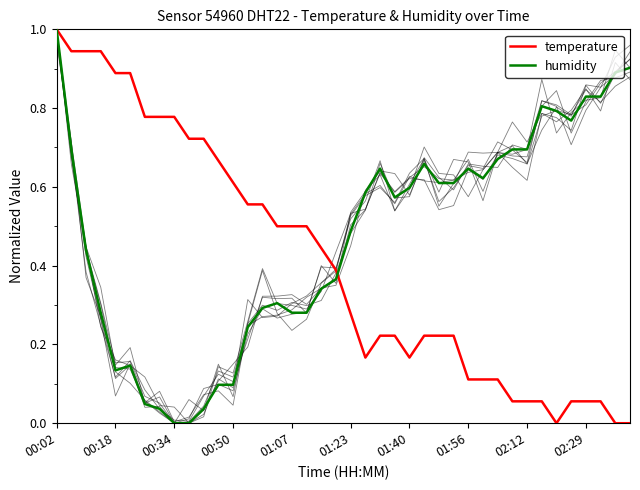

At which label does temperature reach its peak?

00:02